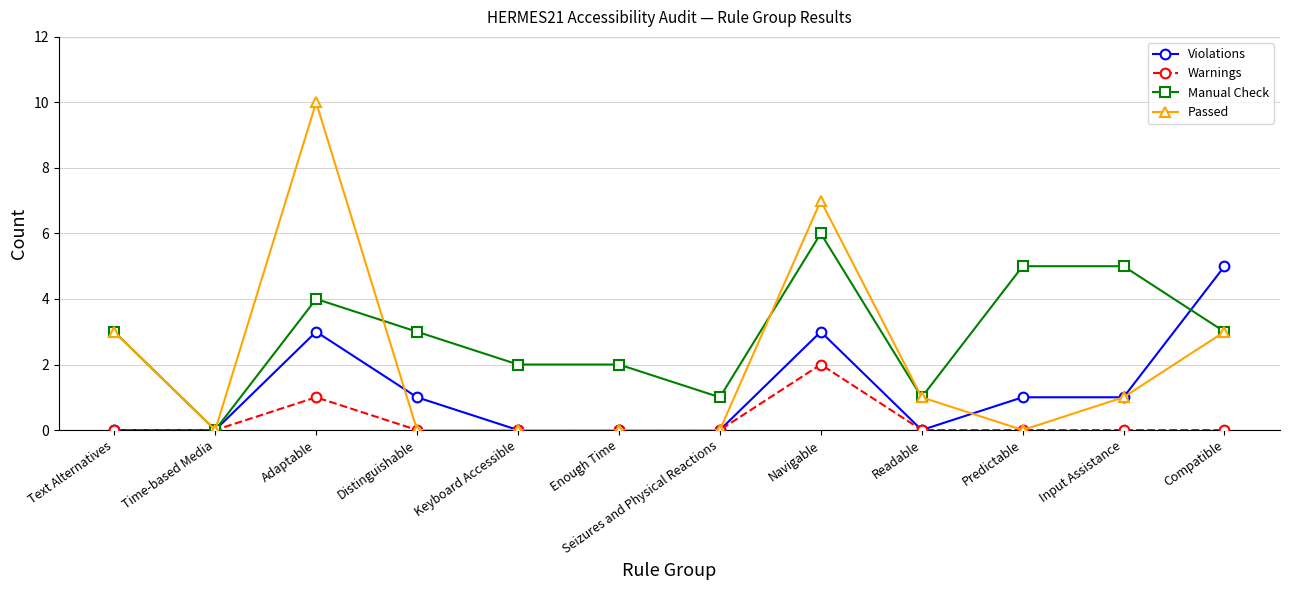

What is the label of the 7th point from the right?

Enough Time